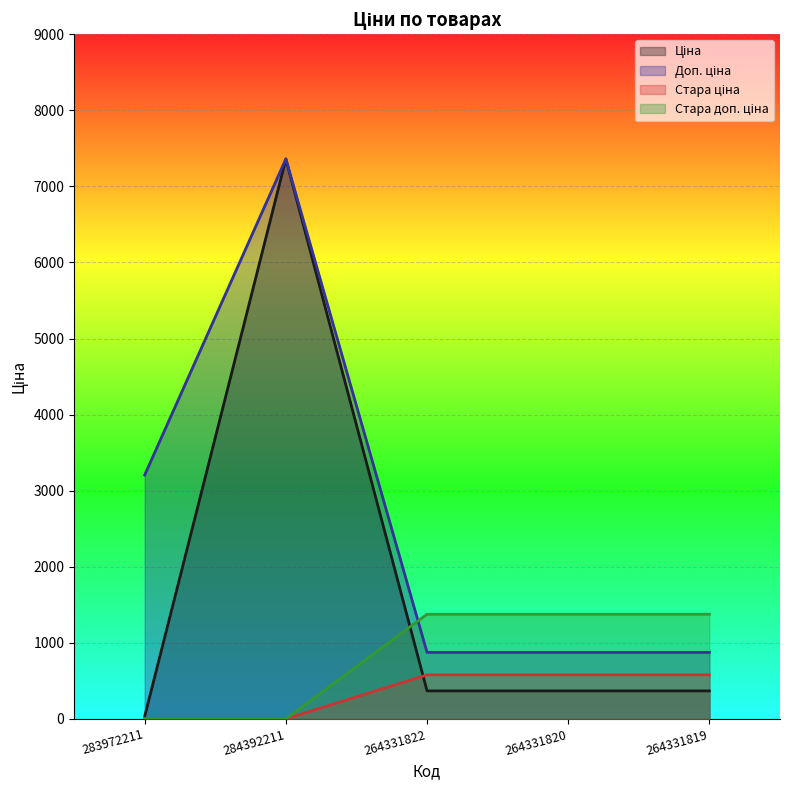

Is the value of Доп. ціна at 264331822 greater than the value of Ціна at 264331822?

Yes